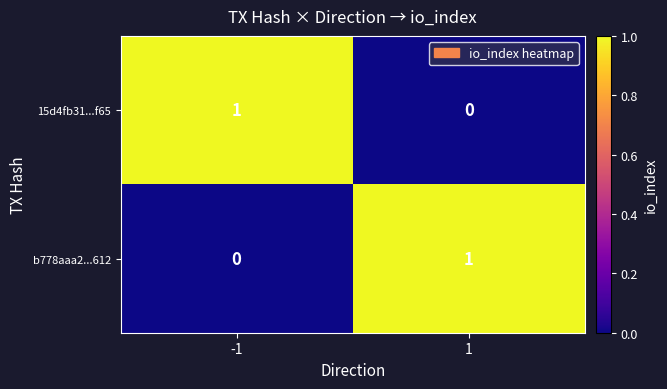

At -1, list the series in order from smallest to largest.

b778aaa2...612, 15d4fb31...f65